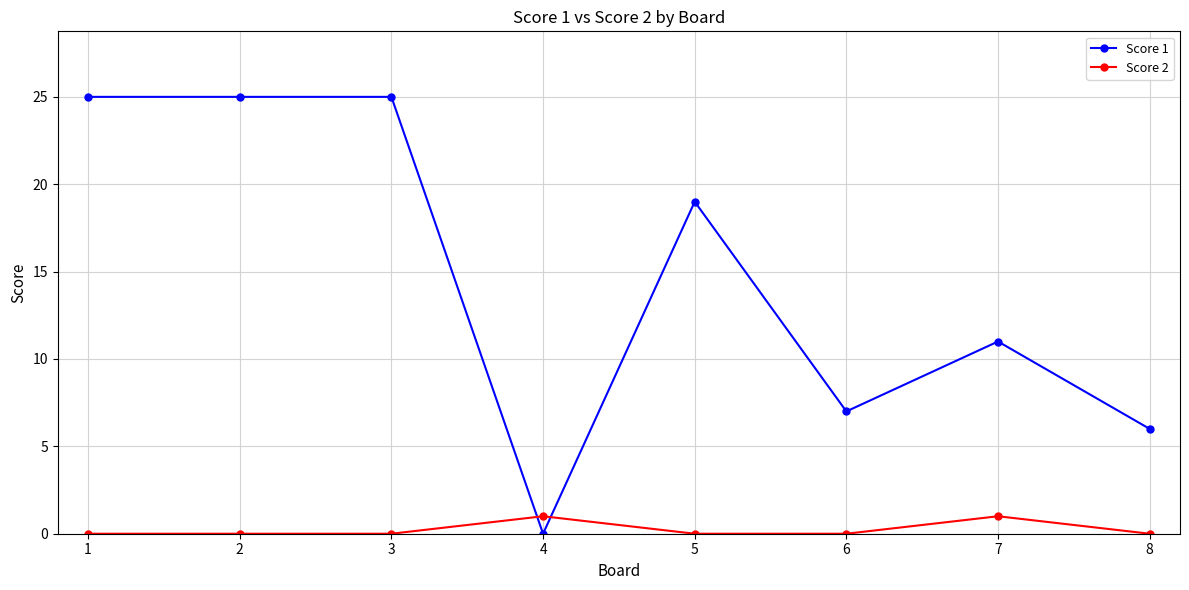

What is the maximum value shown in the chart?

25